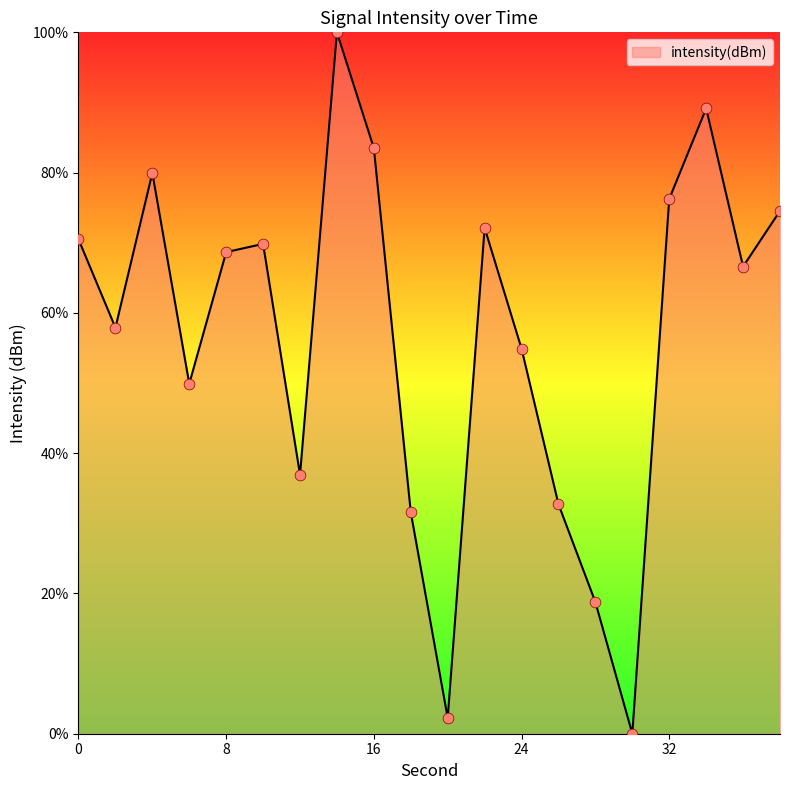

What is the difference between the maximum and minimum values?

100.0